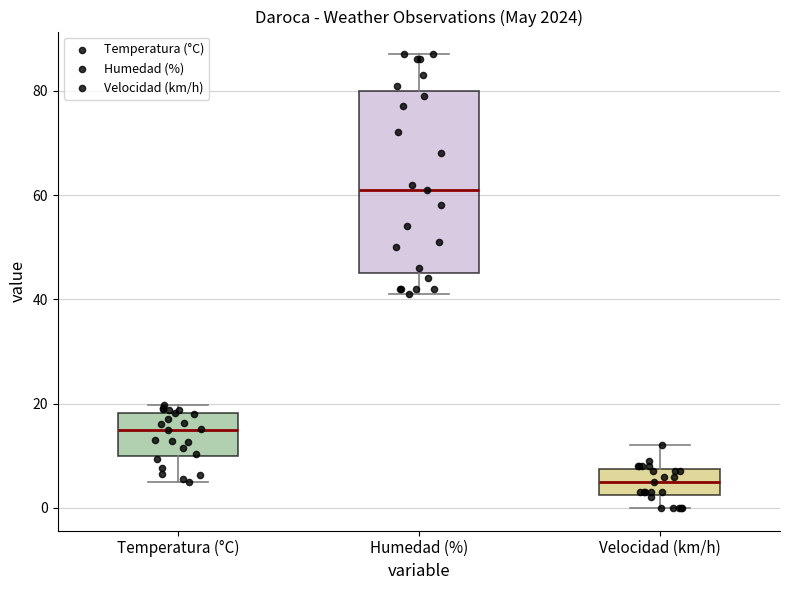

Where is the upper edge of the box for Humedad (%) on the y-axis? The values are not printed on the chart, so give them approximately, as read against the axis.

80